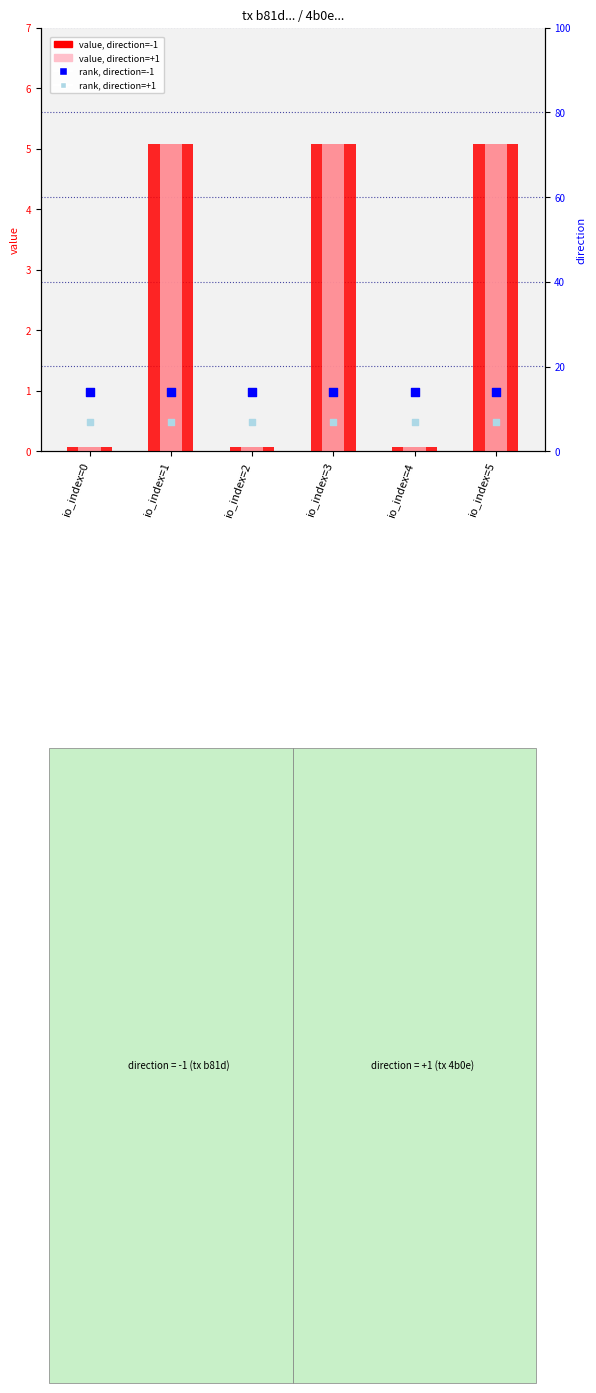

At which category is the sum across all series the highest?

io_index=1